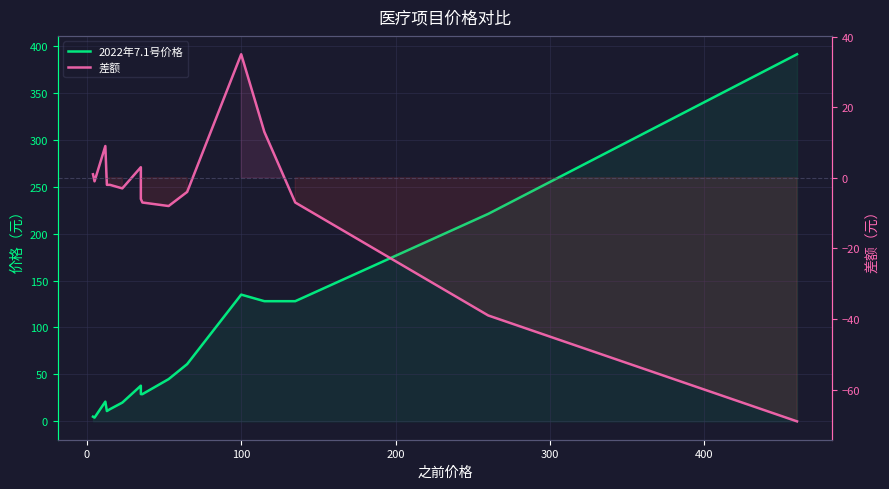

Which series has the widest spread of values?

2022年7.1号价格